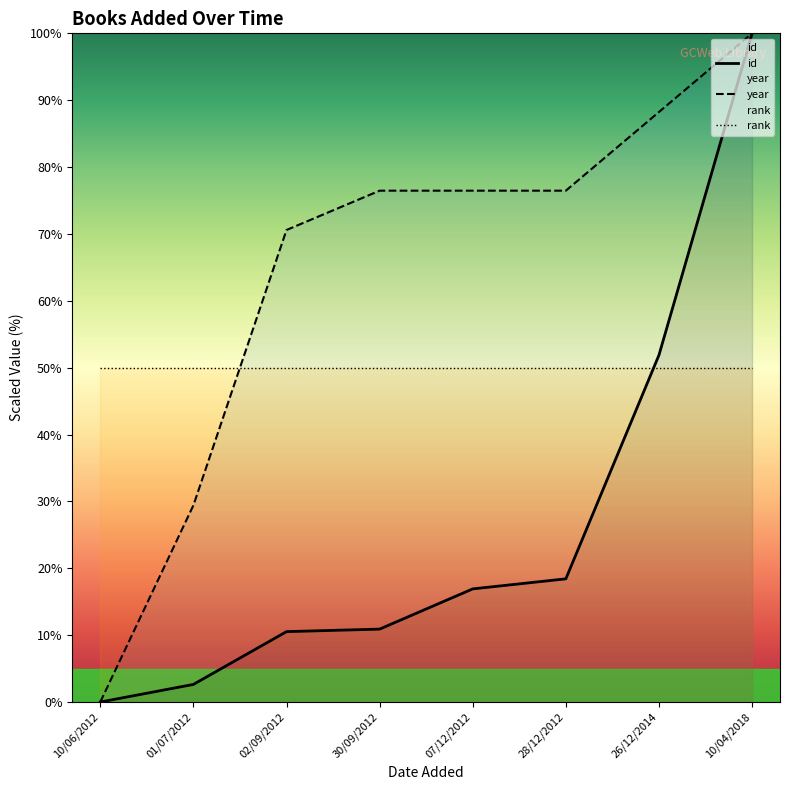

Reading left to right, list all the values displayed in this chart.

id: 0.0	2.6	10.5	10.9	16.9	18.4	51.9	100.0
year: 0.0	29.4	70.6	76.5	76.5	76.5	88.2	100.0
rank: 50.0	50.0	50.0	50.0	50.0	50.0	50.0	50.0